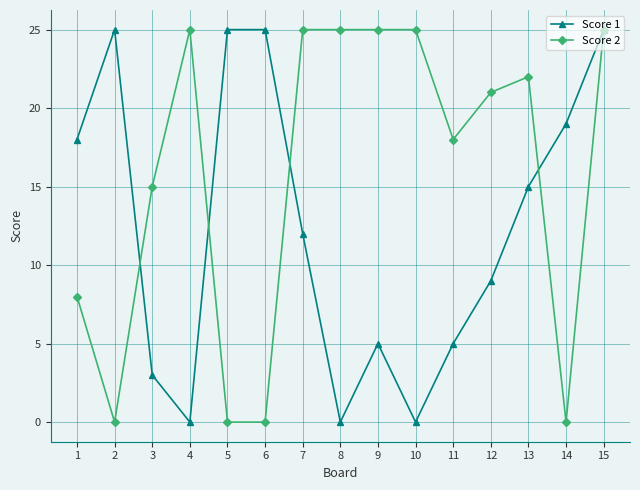

What is the greatest value displayed?

25